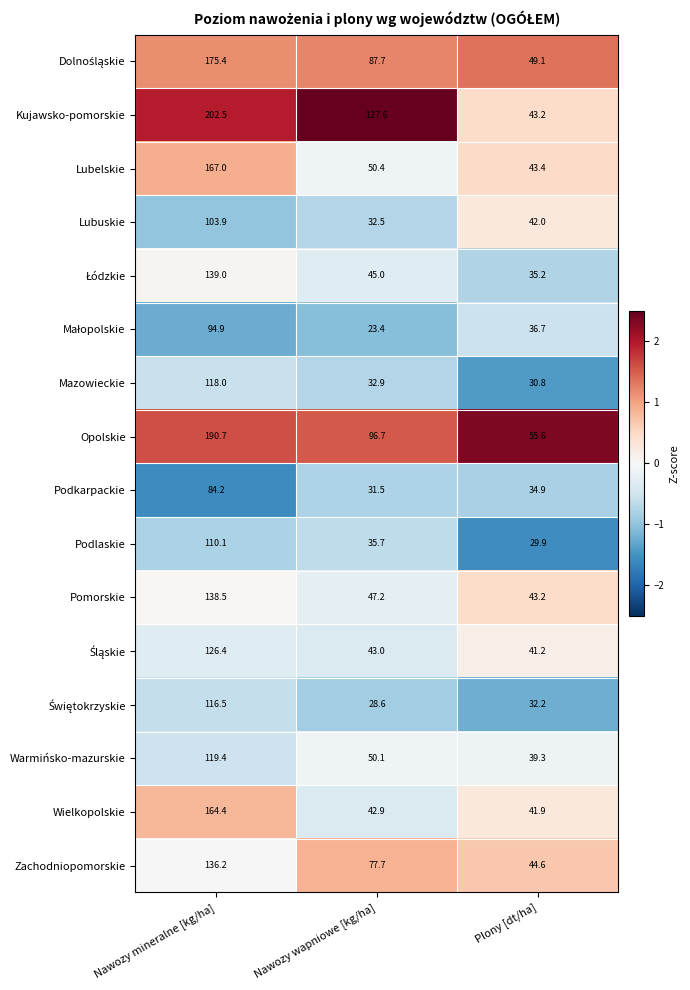

At which label is Lubelskie closest to 105?

Nawozy wapniowe [kg/ha]